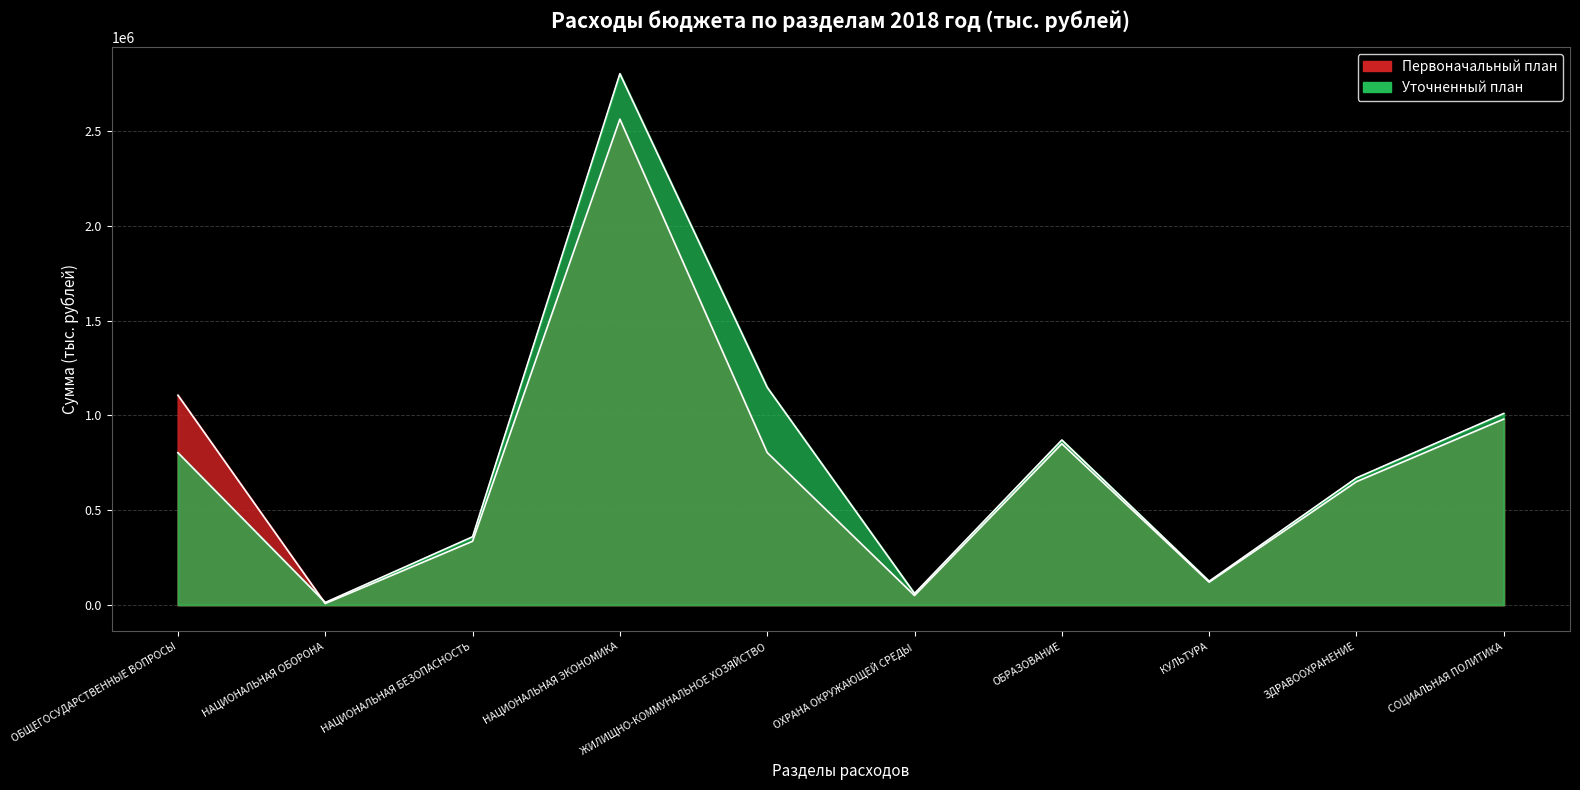

What are all the series names shown in the legend?

Первоначальный план, Уточненный план